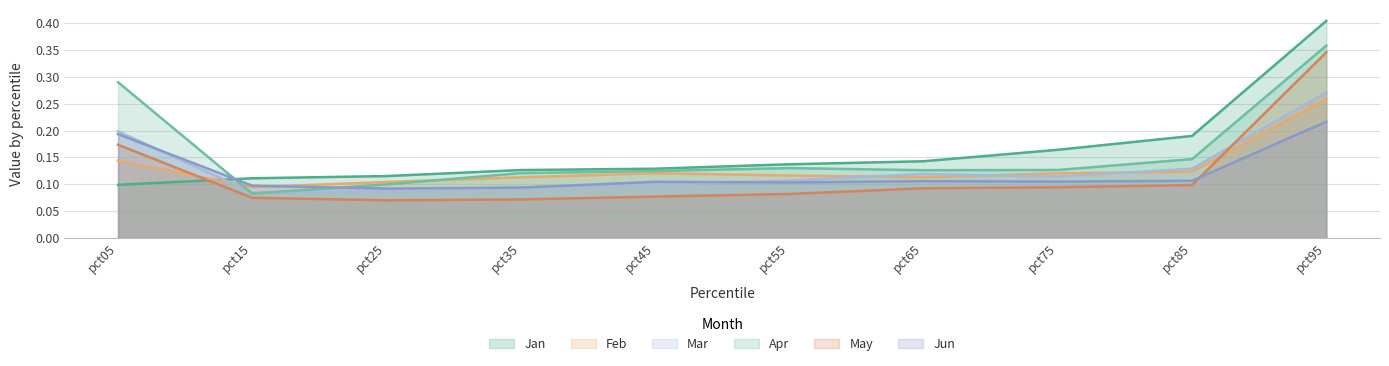

Where is the first local maximum for Feb?

pct45